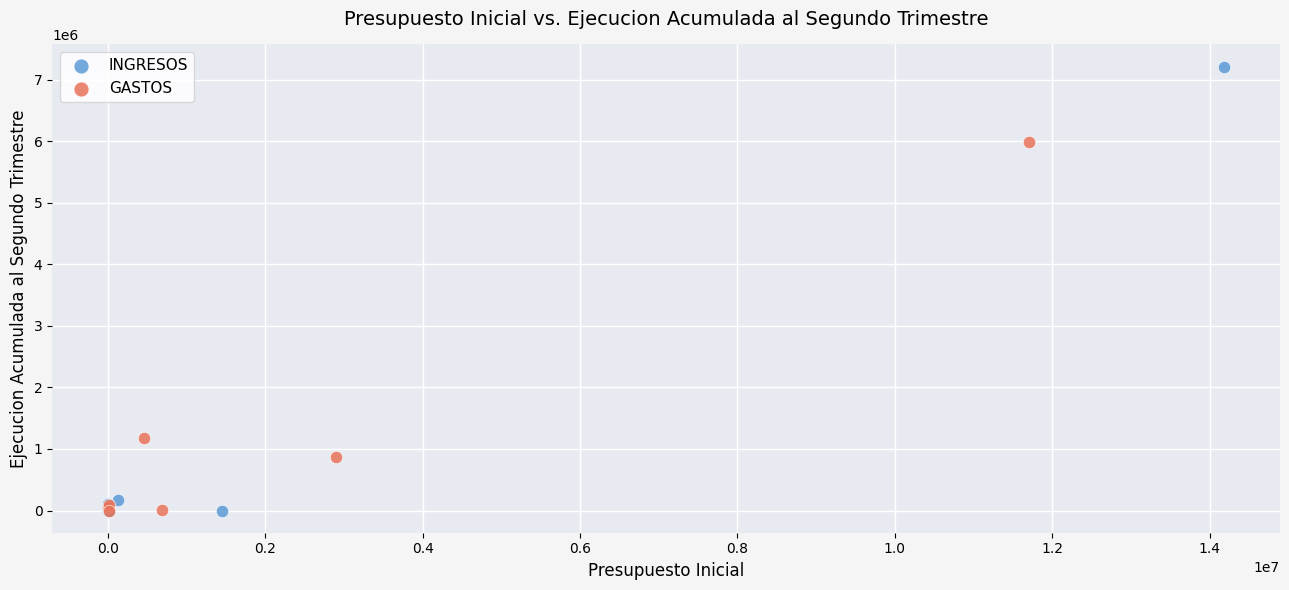

Which series contains the highest Y value?

INGRESOS